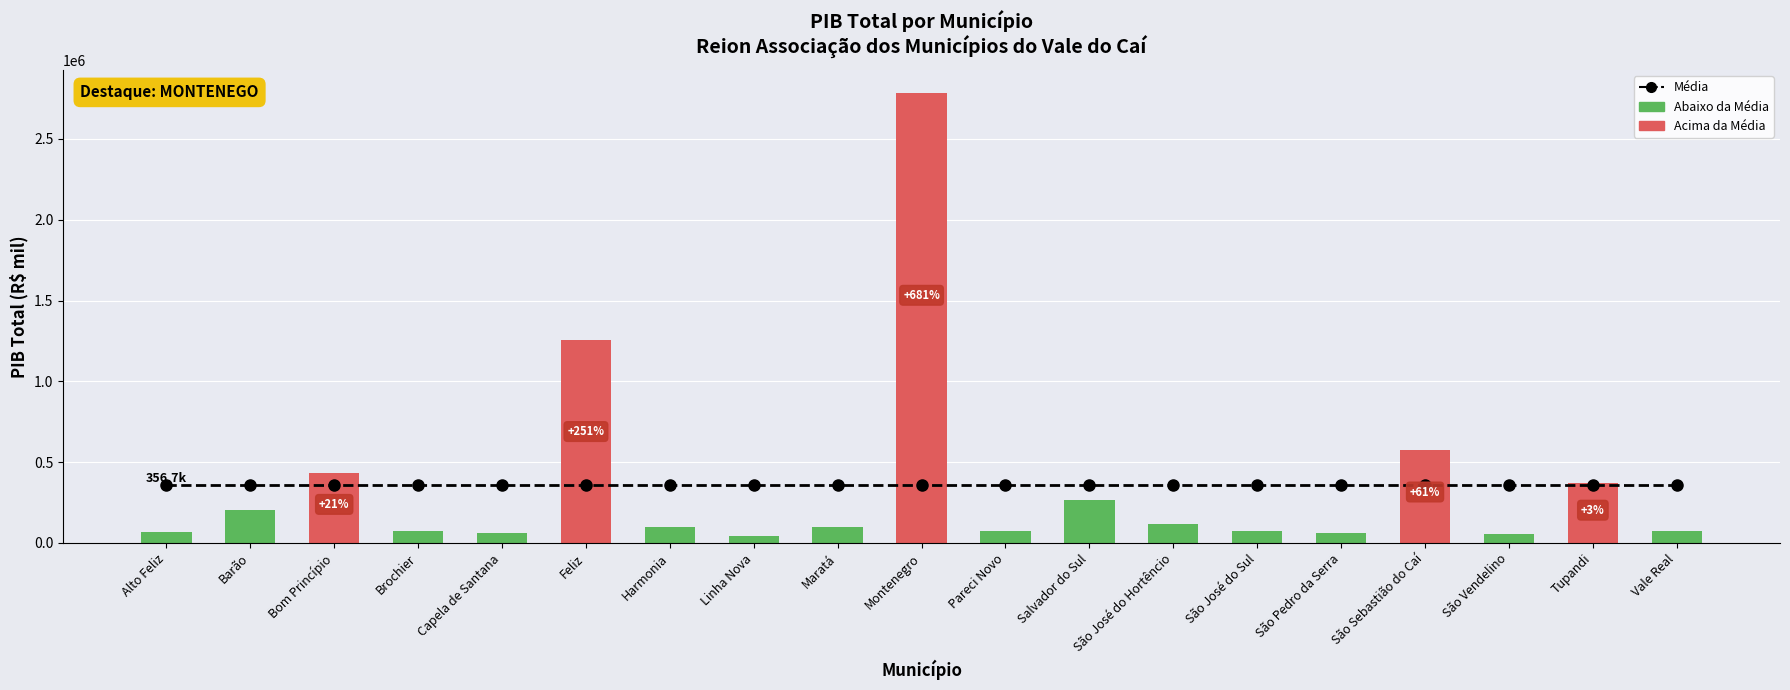

The PIB TOTAL series shows 203822.2 at Barão. True or false?

True